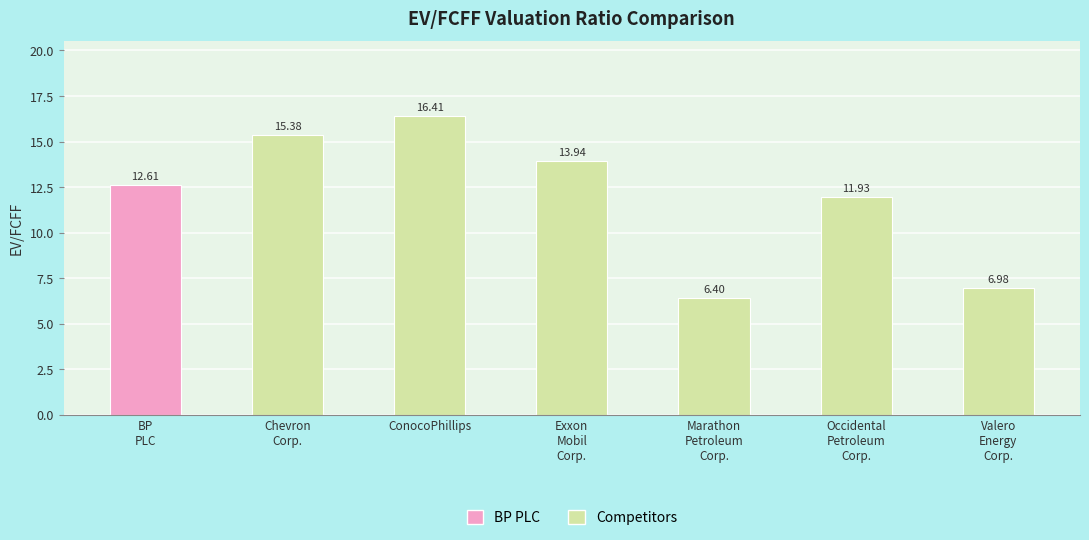

Which label corresponds to the largest value in the chart?

ConocoPhillips